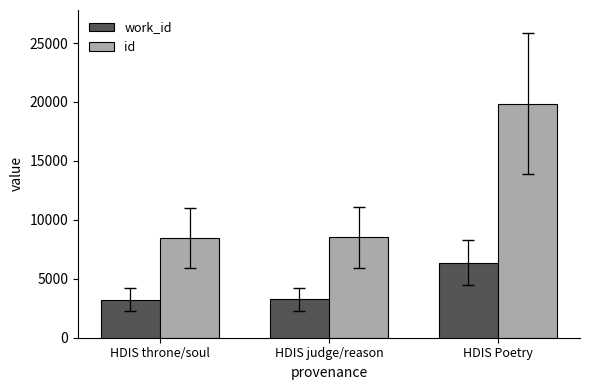

What are all the series names shown in the legend?

work_id, id